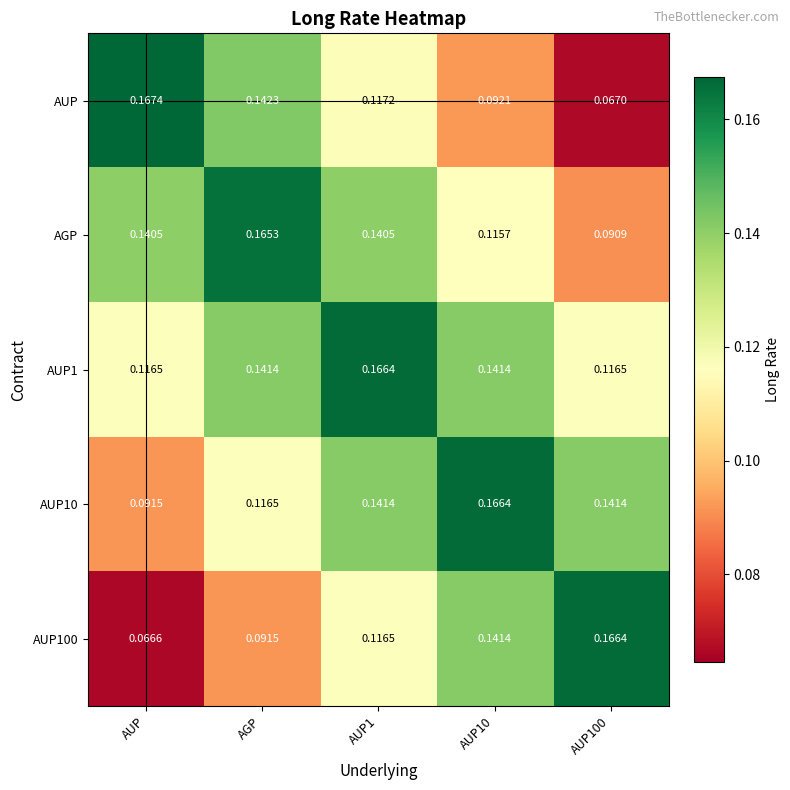

Which series has the largest total across all categories?

AUP1